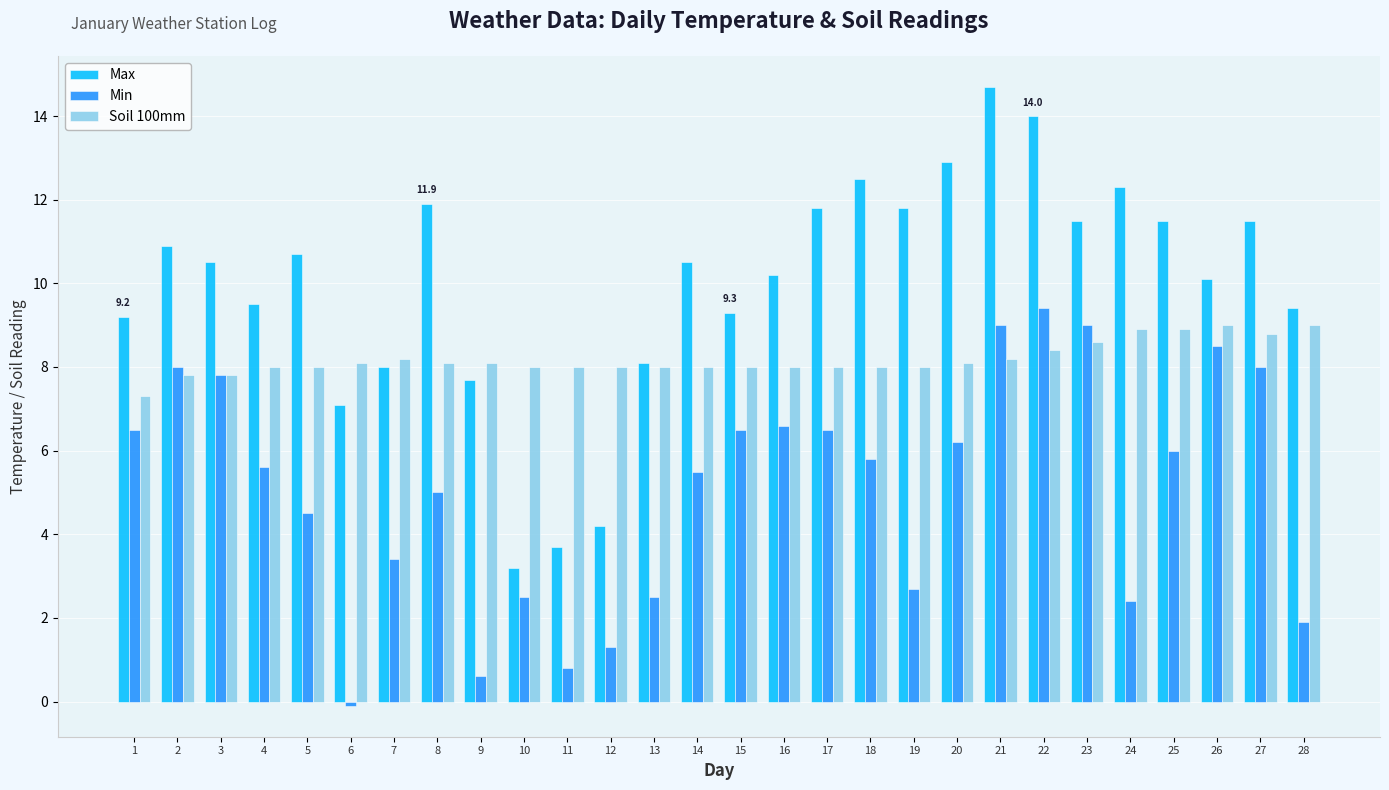

What is the difference between the second highest and second lowest values in the Soil 100mm series?

1.2